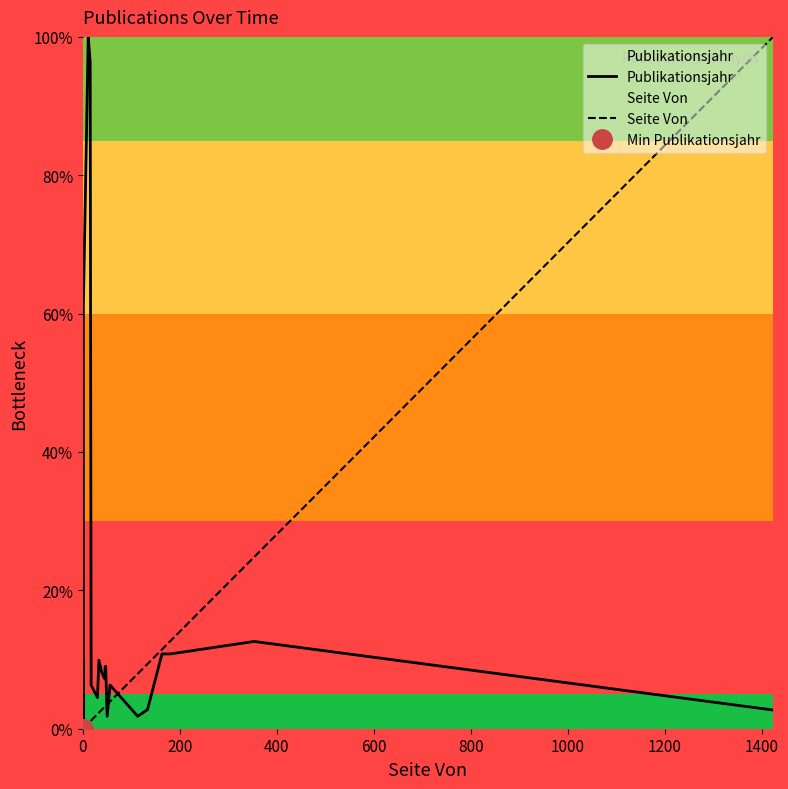

How many lines are shown in the chart?

2